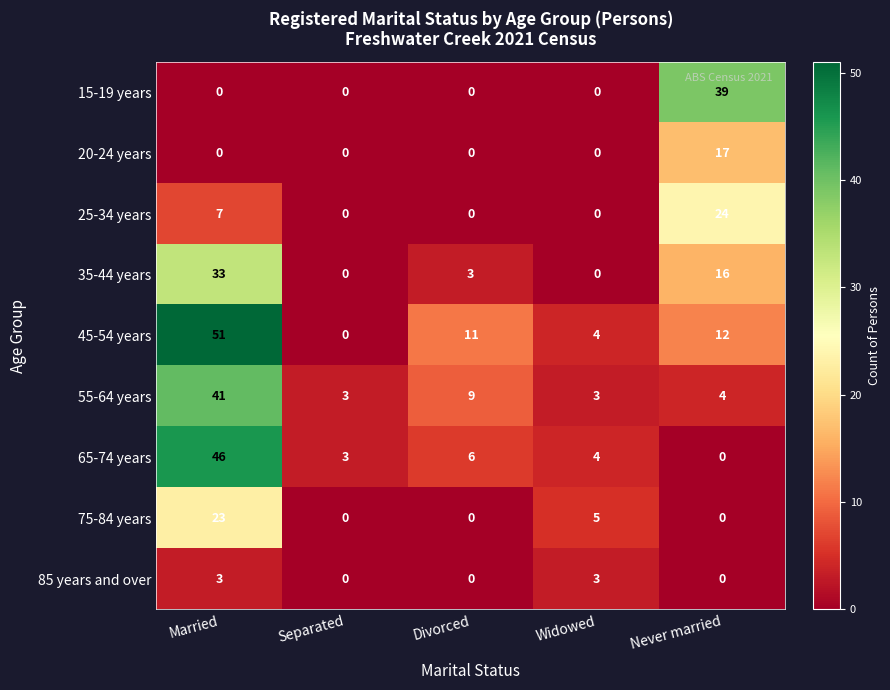

The value of 85 years and over at Never married is -1. True or false?

False